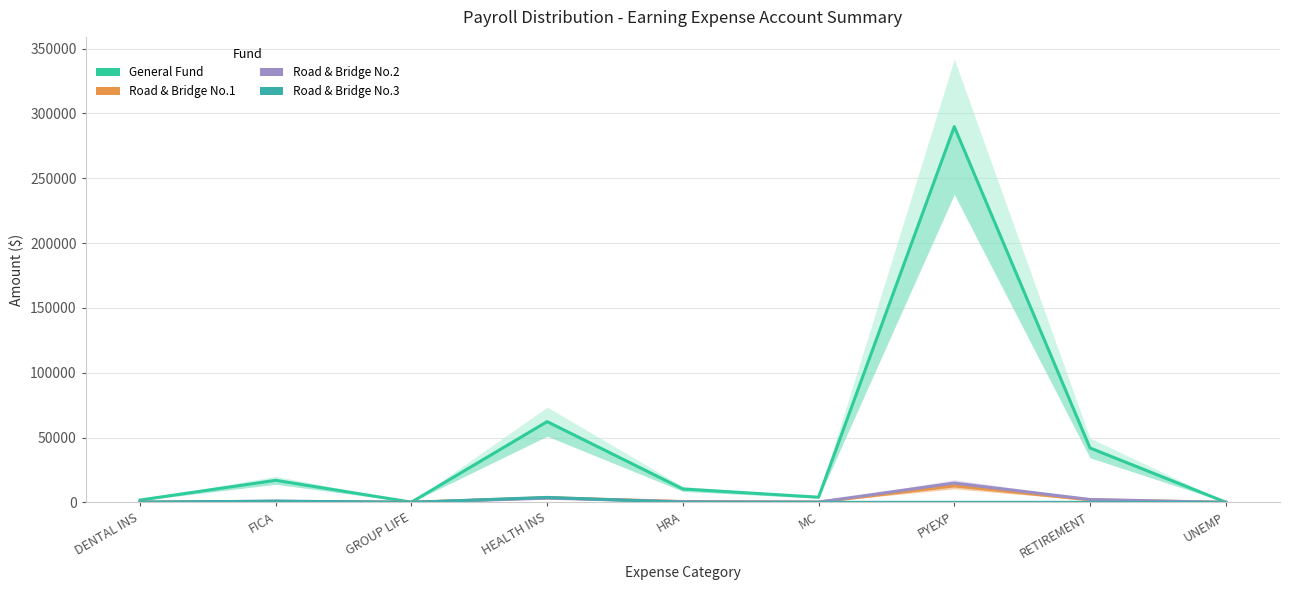

Which category has the lowest value across all series?

HRA